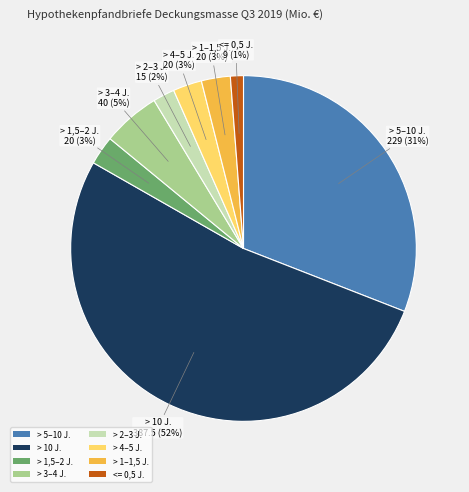

Count the number of slices in the pie.

8